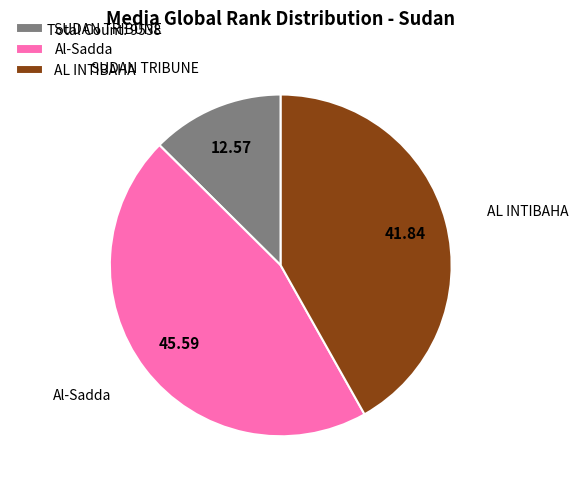

Is the sum of Al-Sadda and AL INTIBAHA greater than half?

Yes